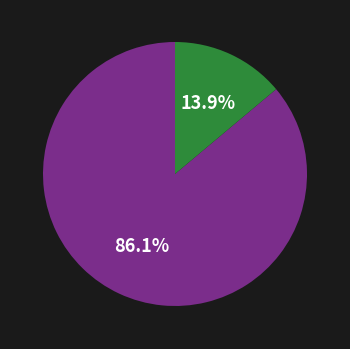

Count the number of slices in the pie.

2